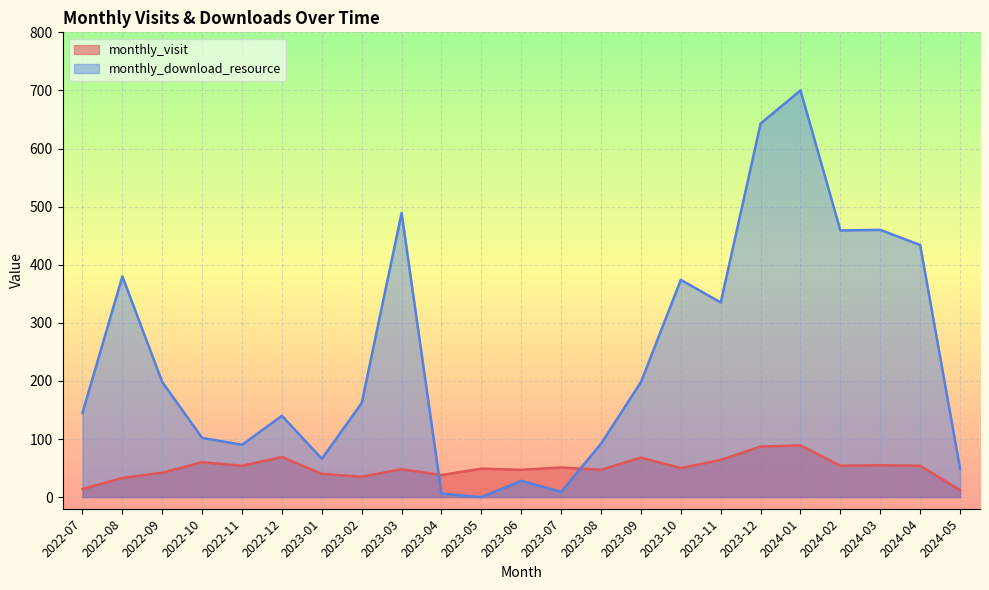

What is the difference between the monthly_visit values at 2023-09 and 2023-06?

21